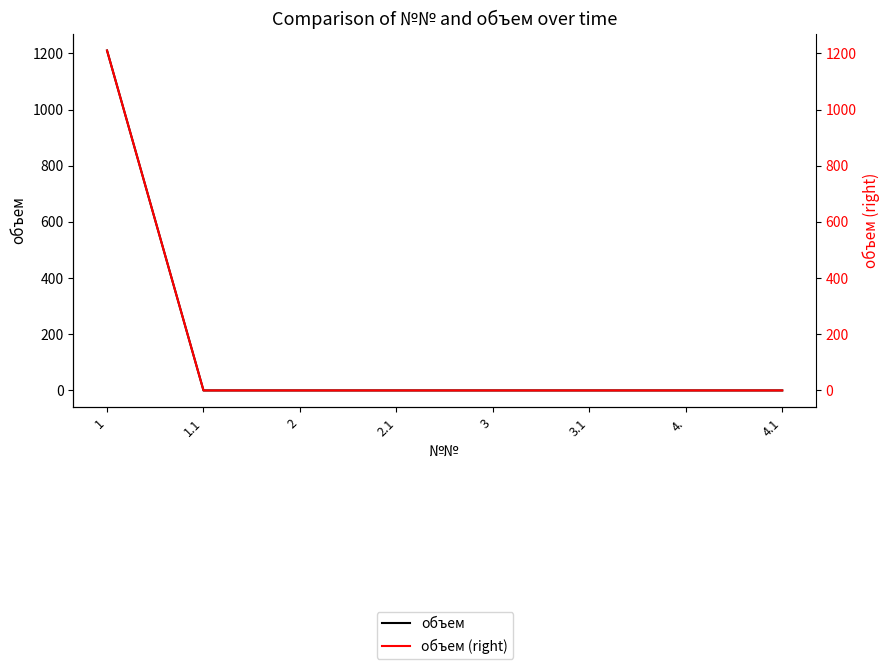

How many positive values does the объем (right) series have?

1